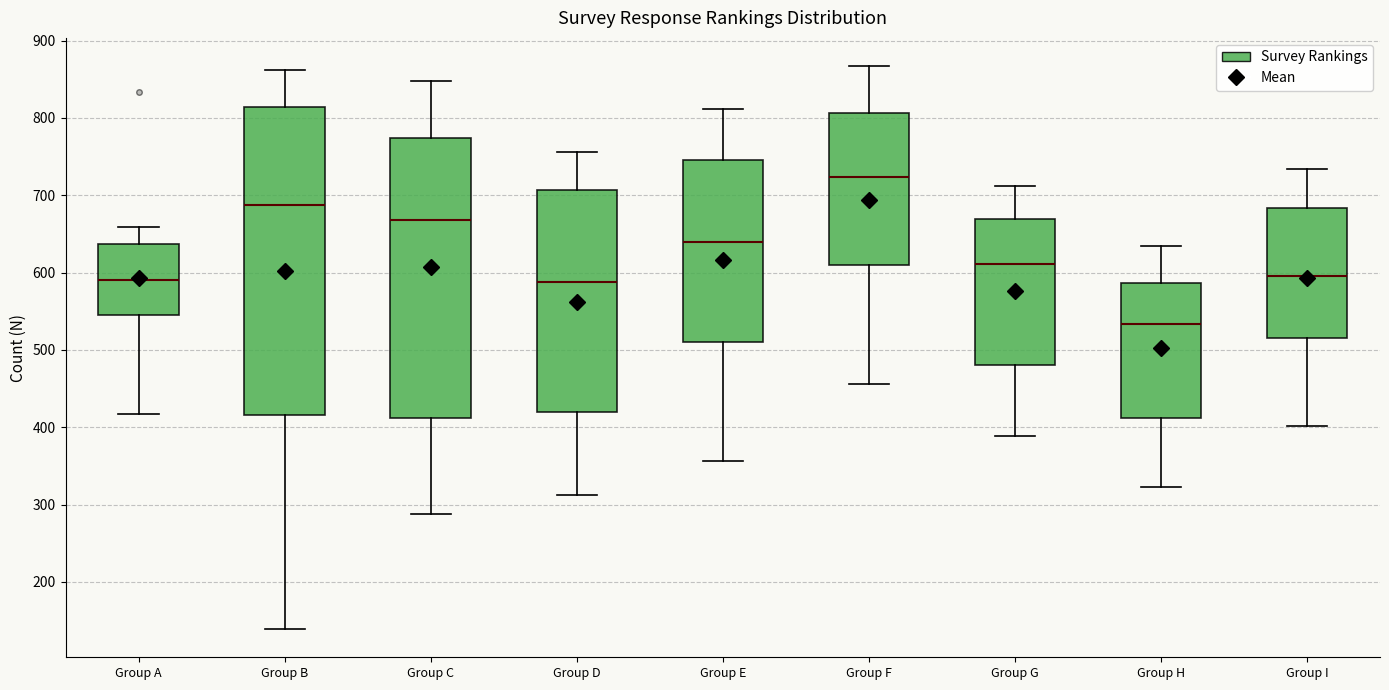

Which box's median line is the highest?

Group F